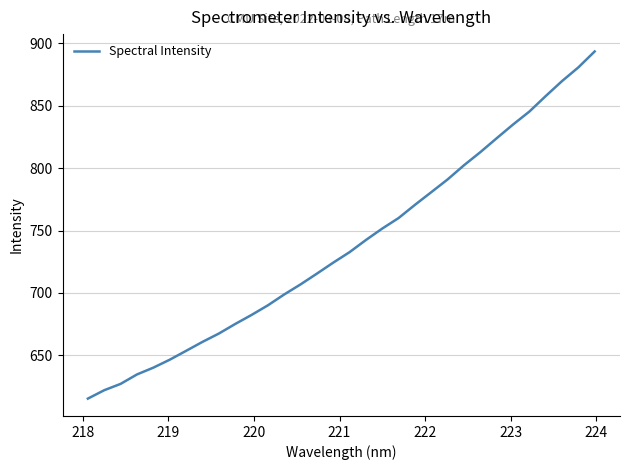

What is the smallest value displayed?

615.4